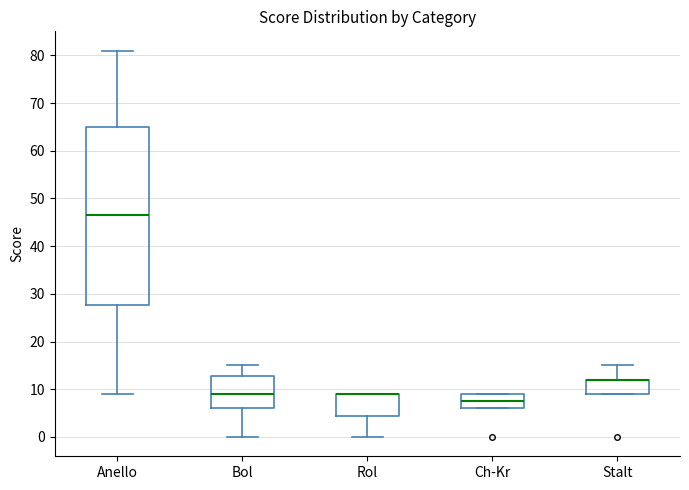

Reading left to right, read every box against the y-axis: the position of its median line, the range the box covers, and the ends of its whiskers. The values are not printed on the chart, so give them approximately, as read against the axis.

Anello: median 47, box 28 to 65, whiskers 9 to 81
Bol: median 9, box 6 to 13, whiskers 0 to 15
Rol: median 9 (drawn on the box's upper edge), box 5 to 9, whiskers 0 to 9
Ch-Kr: median 8, box 6 to 9, whiskers 6 to 9
Stalt: median 12 (drawn on the box's upper edge), box 9 to 12, whiskers 9 to 15